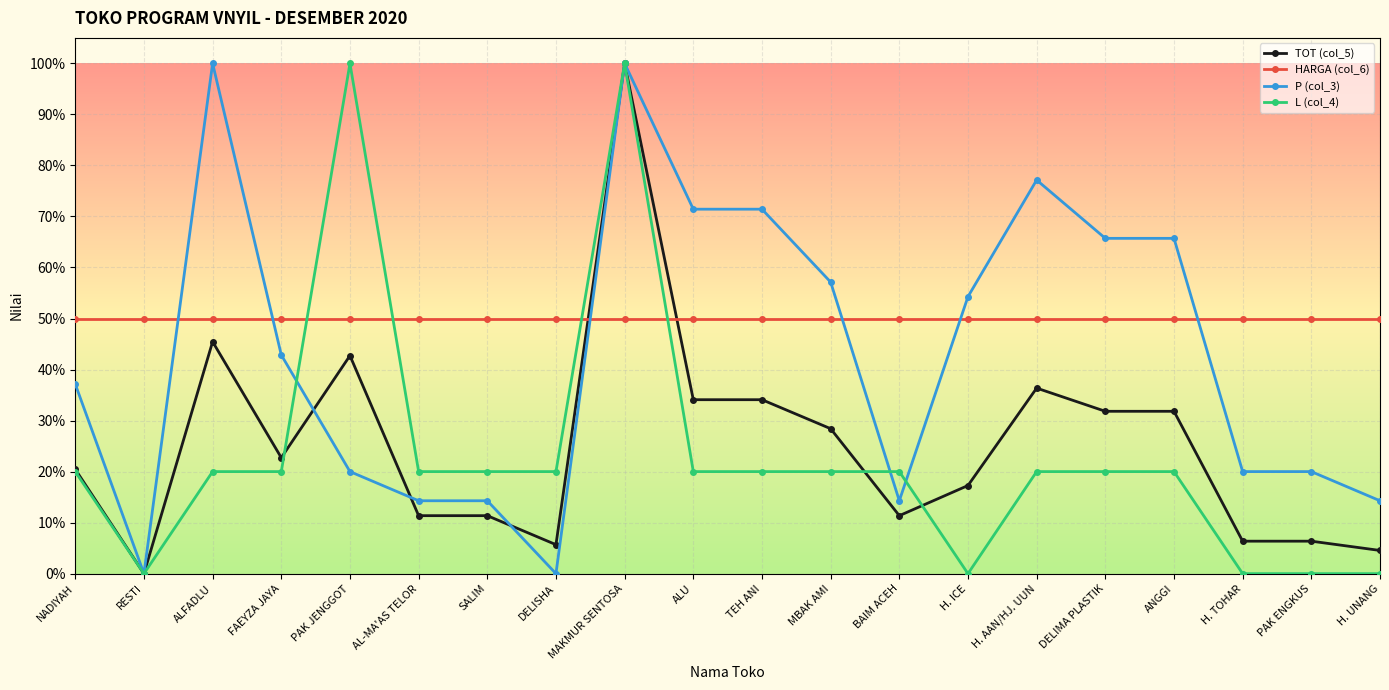

Reading left to right, transcribe all the data shown in this chart.

TOT (col_5): NADIYAH=0.2	RESTI=0.0	ALFADLU=0.5	FAEYZA JAYA=0.2	PAK JENGGOT=0.4	AL-MA'AS TELOR=0.1	SALIM=0.1	DELISHA=0.1	MAKMUR SENTOSA=1.0	ALU=0.3	TEH ANI=0.3	MBAK AMI=0.3	BAIM ACEH=0.1	H. ICE=0.2	H. AAN/HJ. UUN=0.4	DELIMA PLASTIK=0.3	ANGGI=0.3	H. TOHAR=0.1	PAK ENGKUS=0.1	H. UNANG=0.0
HARGA (col_6): NADIYAH=0.5	RESTI=0.5	ALFADLU=0.5	FAEYZA JAYA=0.5	PAK JENGGOT=0.5	AL-MA'AS TELOR=0.5	SALIM=0.5	DELISHA=0.5	MAKMUR SENTOSA=0.5	ALU=0.5	TEH ANI=0.5	MBAK AMI=0.5	BAIM ACEH=0.5	H. ICE=0.5	H. AAN/HJ. UUN=0.5	DELIMA PLASTIK=0.5	ANGGI=0.5	H. TOHAR=0.5	PAK ENGKUS=0.5	H. UNANG=0.5
P (col_3): NADIYAH=0.4	RESTI=0.0	ALFADLU=1.0	FAEYZA JAYA=0.4	PAK JENGGOT=0.2	AL-MA'AS TELOR=0.1	SALIM=0.1	DELISHA=0.0	MAKMUR SENTOSA=1.0	ALU=0.7	TEH ANI=0.7	MBAK AMI=0.6	BAIM ACEH=0.1	H. ICE=0.5	H. AAN/HJ. UUN=0.8	DELIMA PLASTIK=0.7	ANGGI=0.7	H. TOHAR=0.2	PAK ENGKUS=0.2	H. UNANG=0.1
L (col_4): NADIYAH=0.2	RESTI=0.0	ALFADLU=0.2	FAEYZA JAYA=0.2	PAK JENGGOT=1.0	AL-MA'AS TELOR=0.2	SALIM=0.2	DELISHA=0.2	MAKMUR SENTOSA=1.0	ALU=0.2	TEH ANI=0.2	MBAK AMI=0.2	BAIM ACEH=0.2	H. ICE=0.0	H. AAN/HJ. UUN=0.2	DELIMA PLASTIK=0.2	ANGGI=0.2	H. TOHAR=0.0	PAK ENGKUS=0.0	H. UNANG=0.0